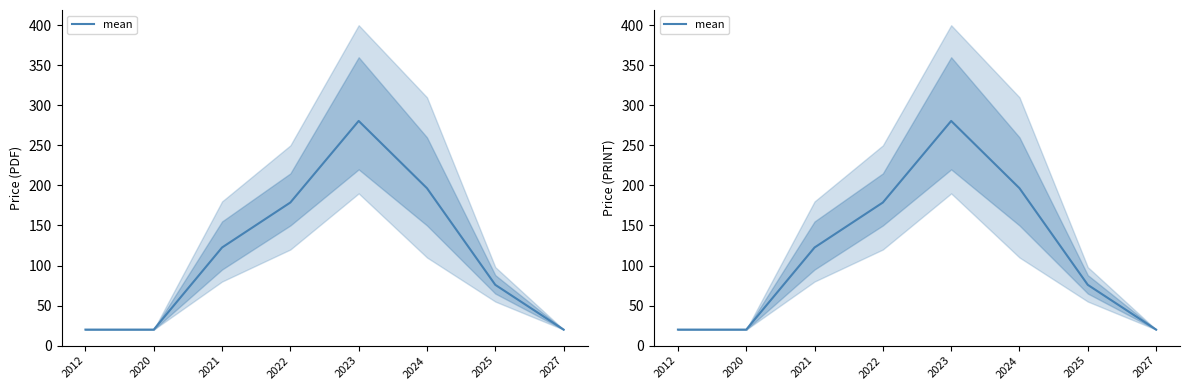

Approximately how many times larger is the value at 2012 compared to 2027?

1.0